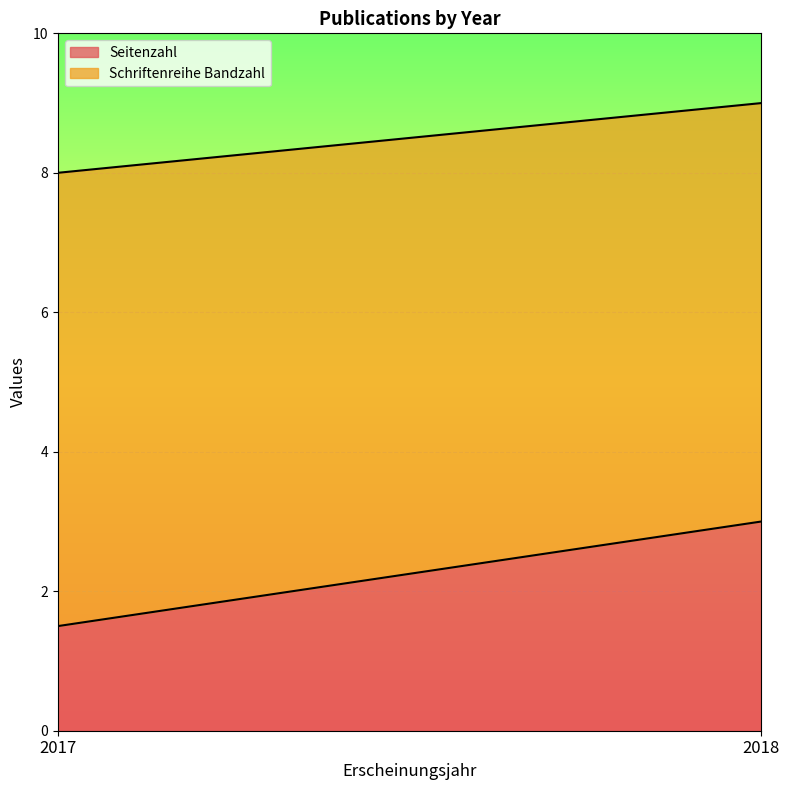

What is the label of the 4th point from the right?

2017